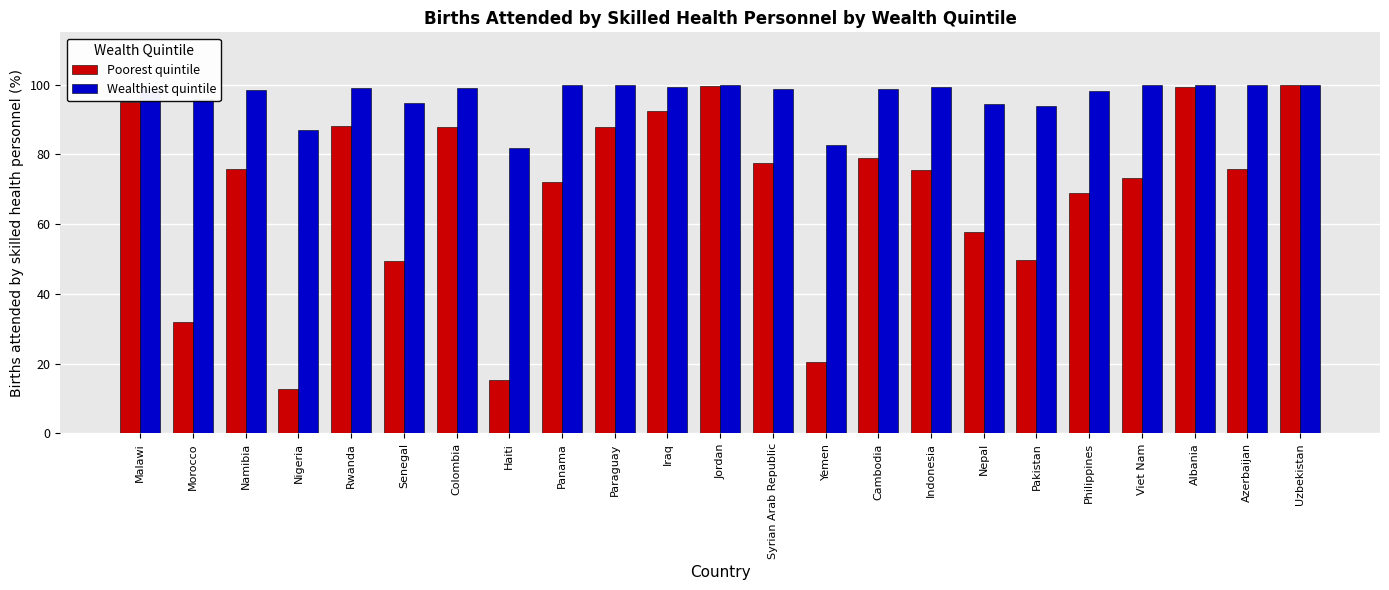

Rank the series at Nepal from highest to lowest value.

Wealthiest quintile, Poorest quintile